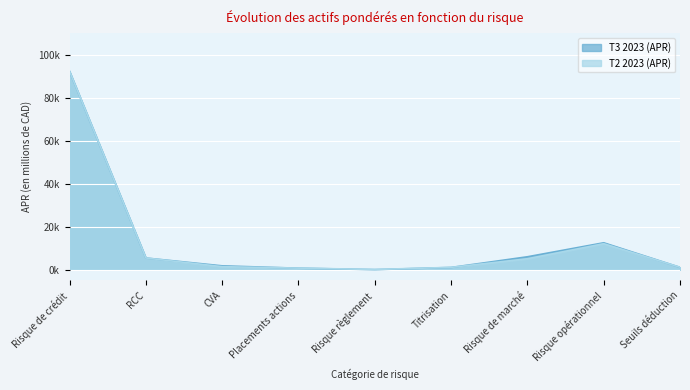

Reading right to left, what are all the values shown in this chart?

T3 2023 (APR): 1064	12490	5985	1011	6	674	1770	5410	92152
T2 2023 (APR): 1115	12065	5060	1054	77	709	1386	5424	92221